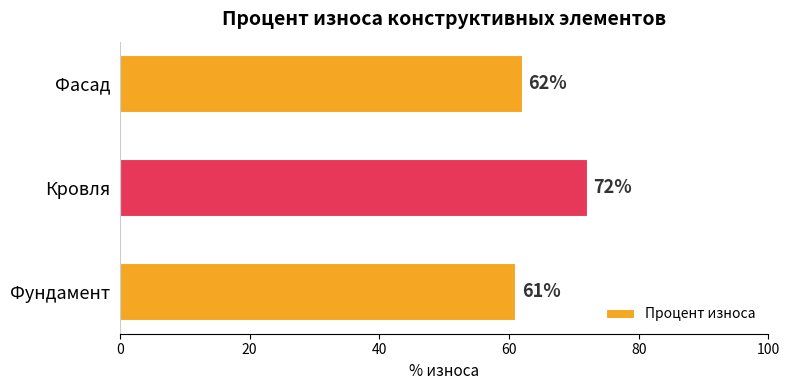

How many data points does each series have?

3